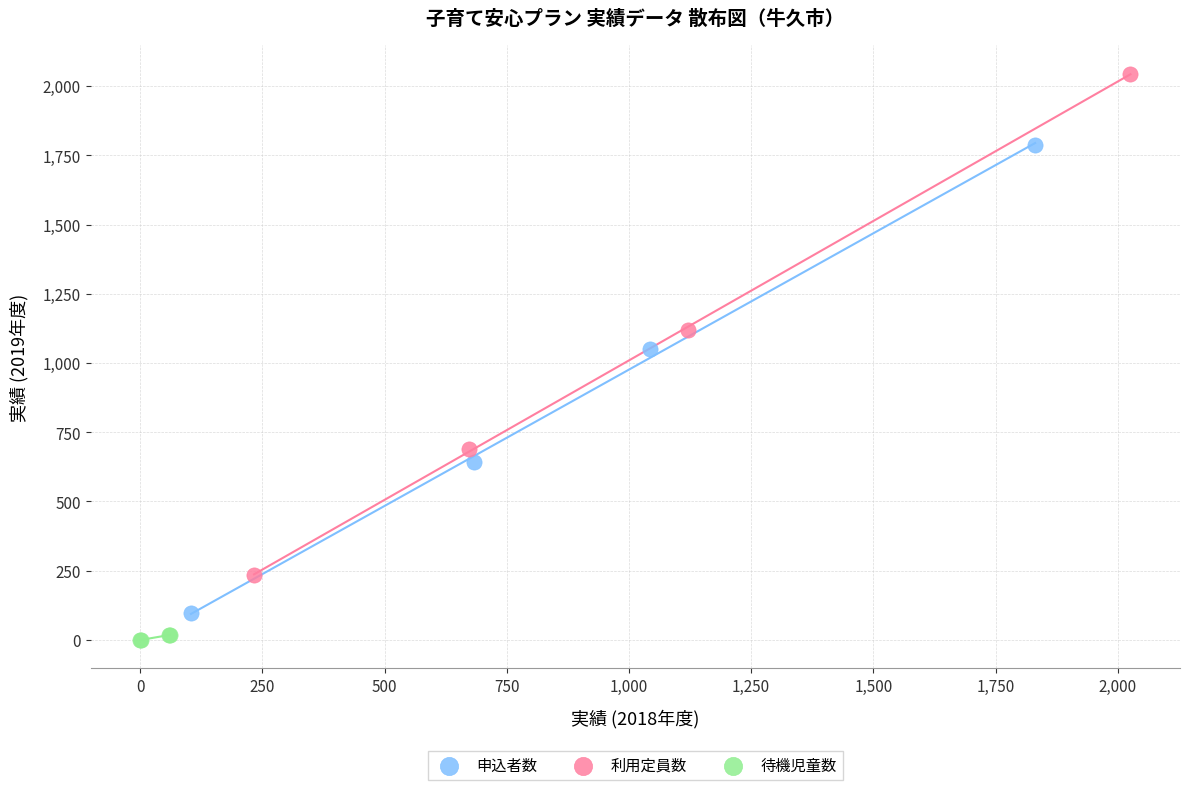

What are all the series names shown in the legend?

申込者数, 利用定員数, 待機児童数